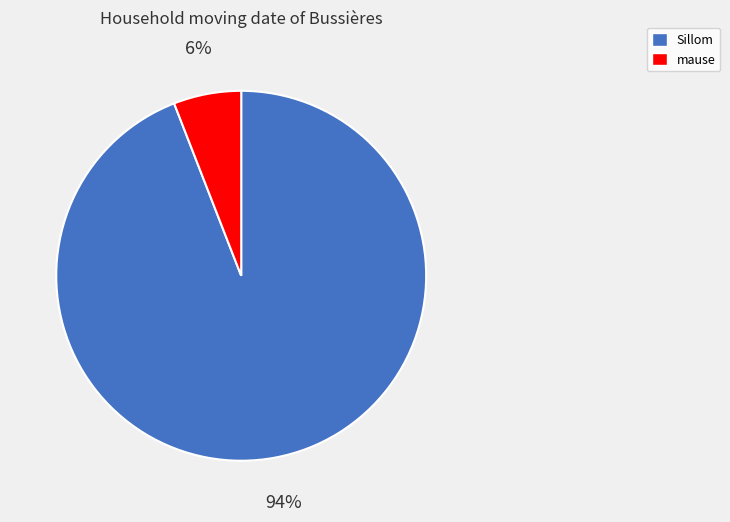

What is the largest slice in the pie chart?

Sillom